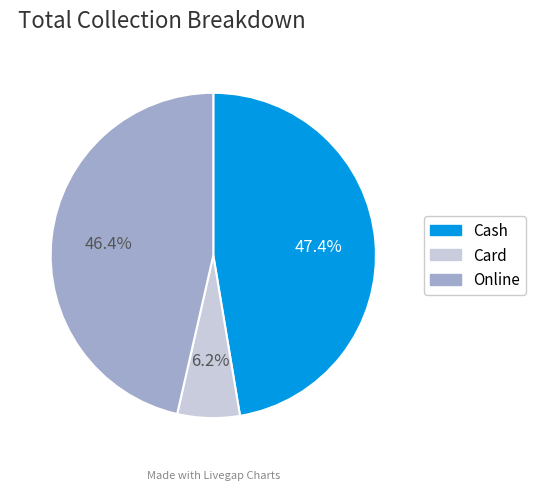

To the nearest percent, what is the difference between the Card and Cash slice percentages?

41%